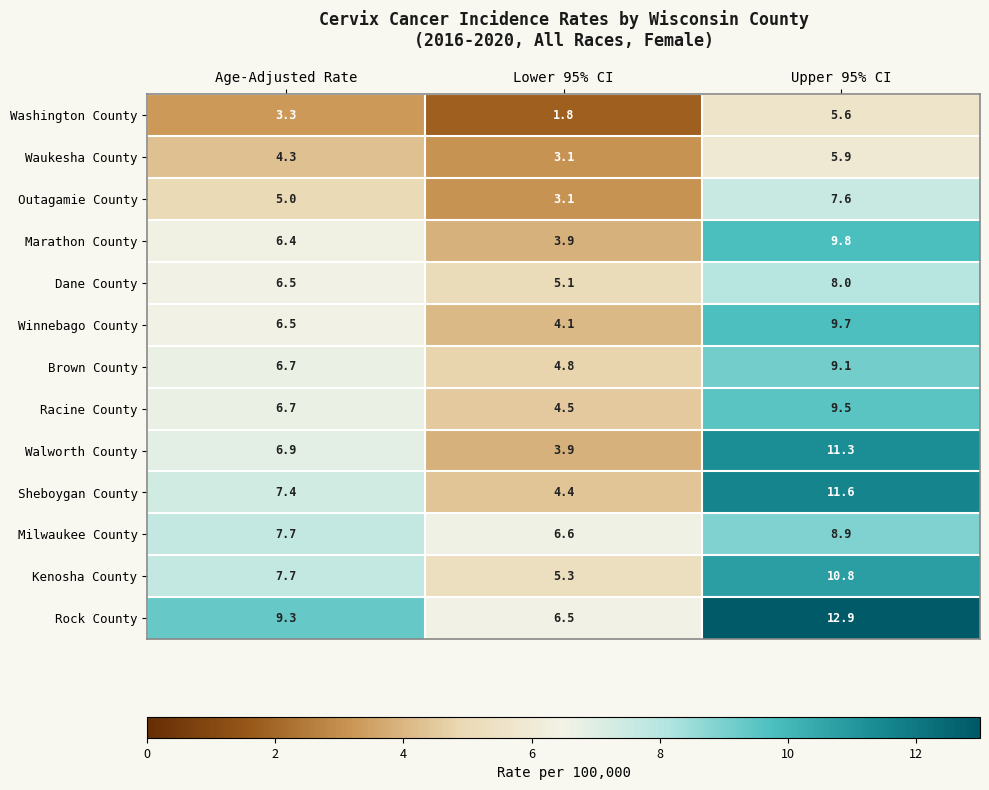

What is the difference between the highest and lowest values at Age-Adjusted Rate?

6.0